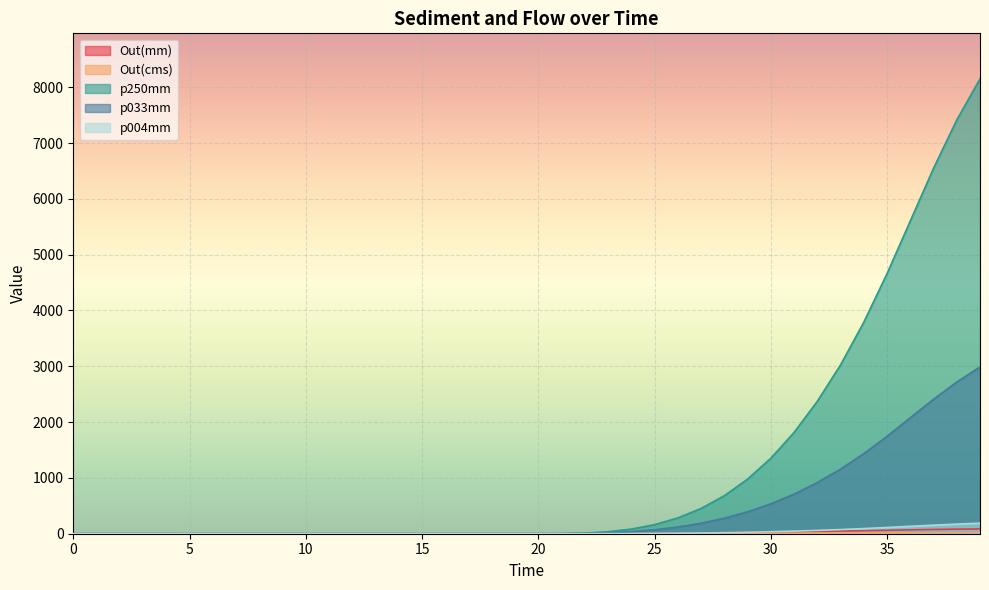

Is it true that Out(mm) equals 3.2 at 23.0?

True